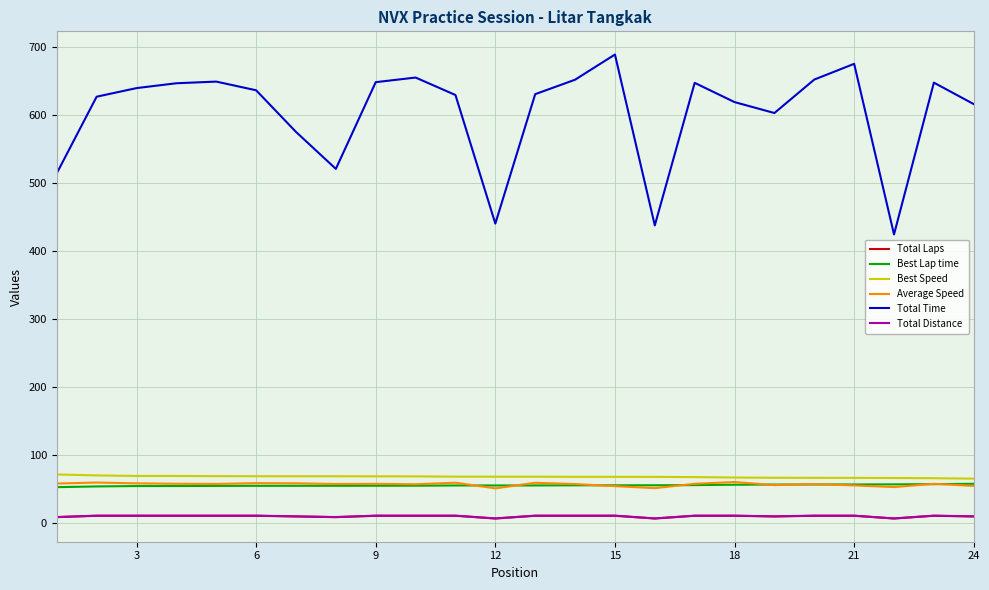

True or false: Best Lap time and Total Time intersect in this chart.

False